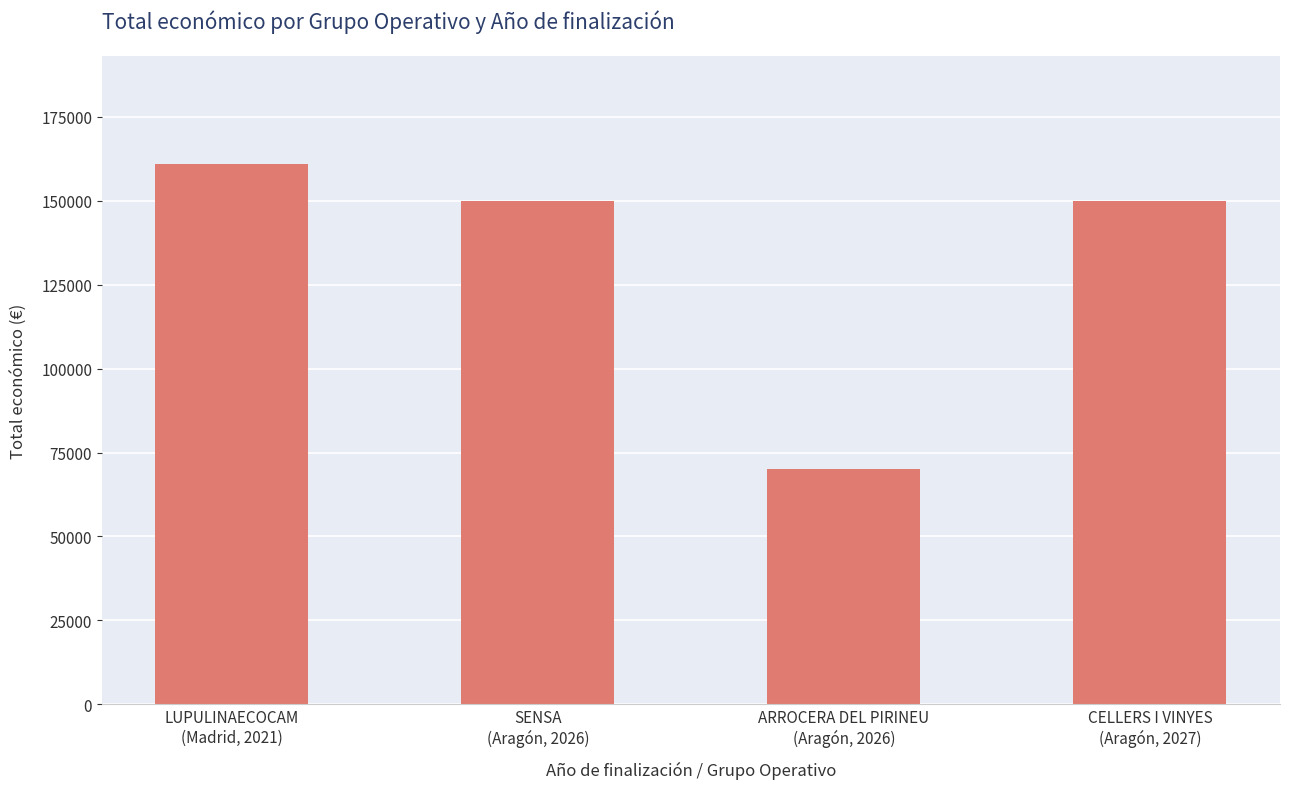

What is the ratio of the value at CELLERS I VINYES
(Aragón, 2027) to the value at ARROCERA DEL PIRINEU
(Aragón, 2026)?

2.1